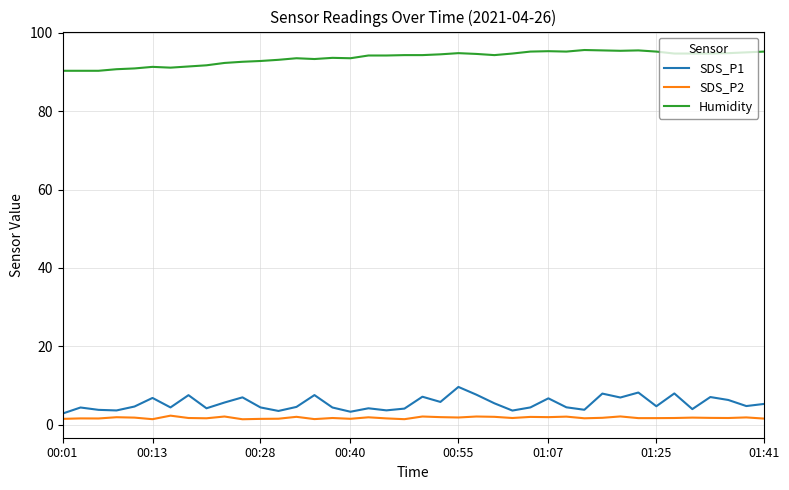

What is the greatest value displayed?

95.6